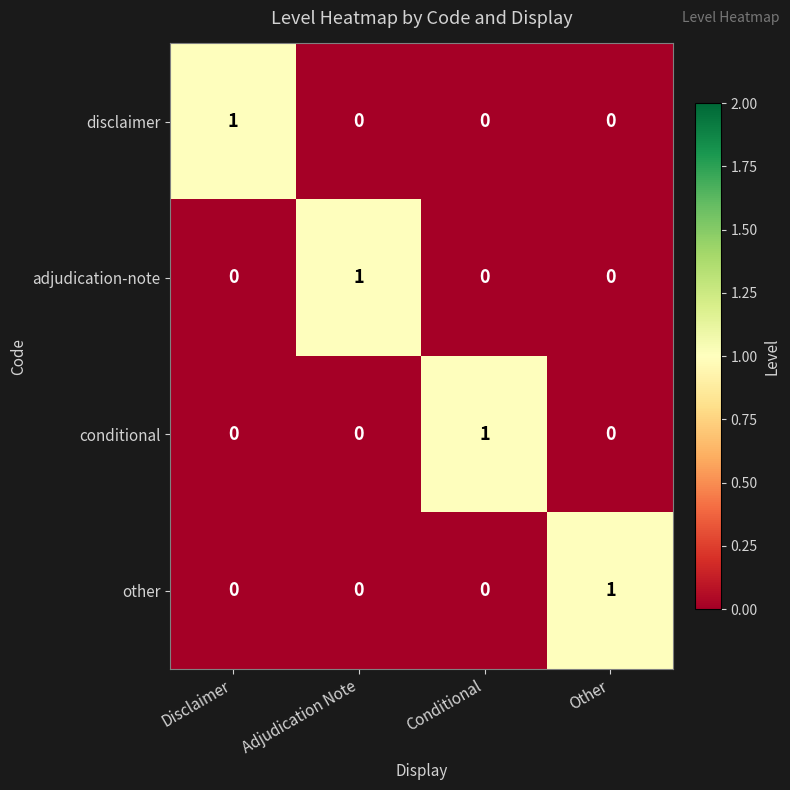

Count the adjudication-note values in the range 0 to 1.

4